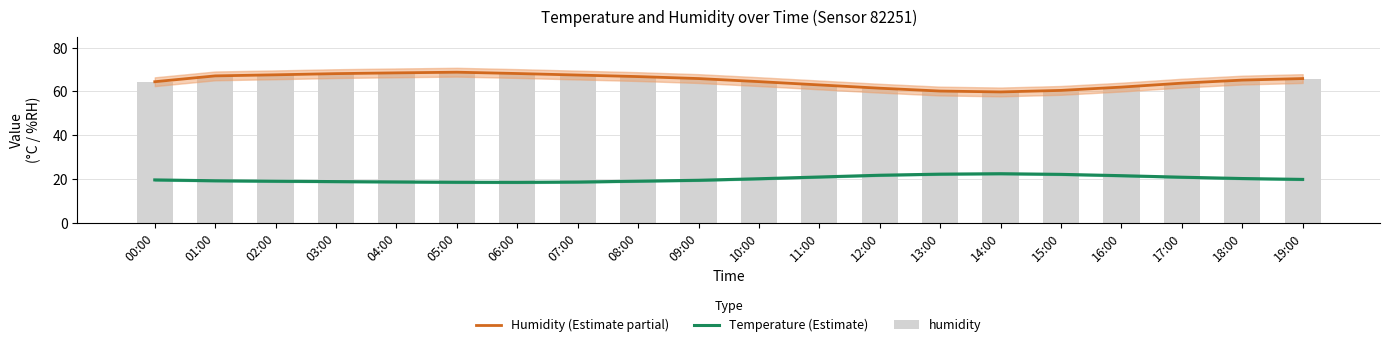

At how many categories does at least one series exceed 40?

20